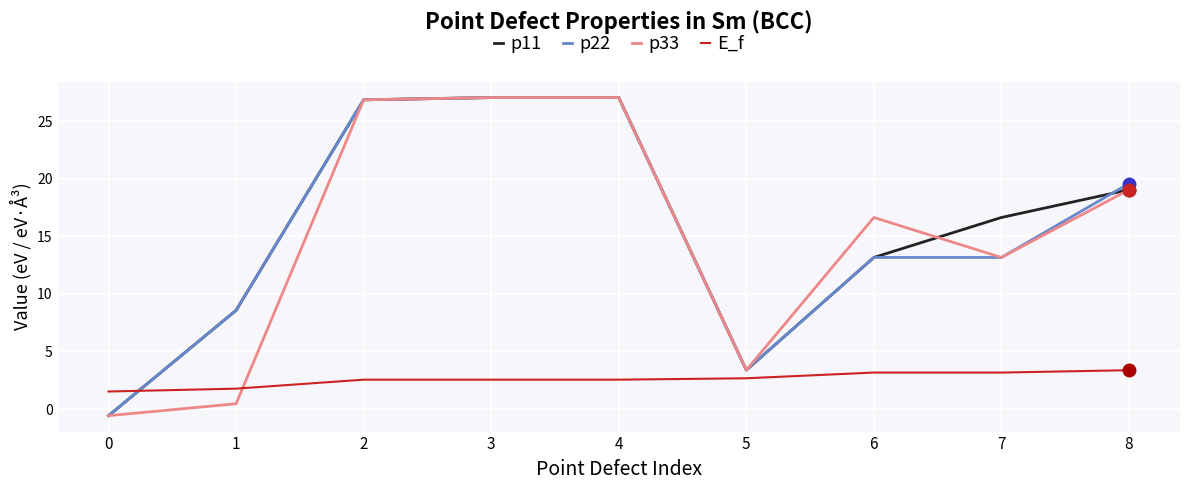

What is the maximum value for E_f?

3.4